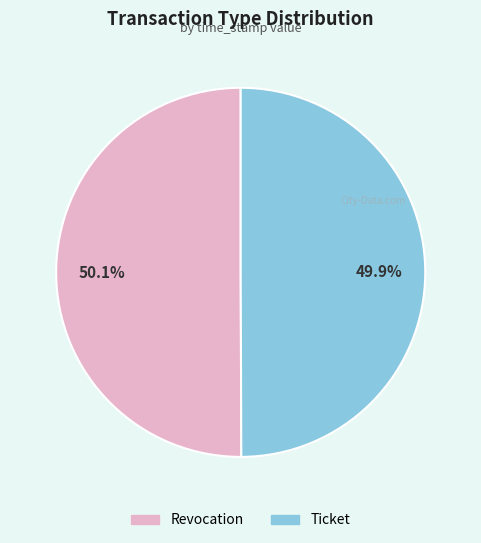

Is there a majority slice in this chart?

Yes